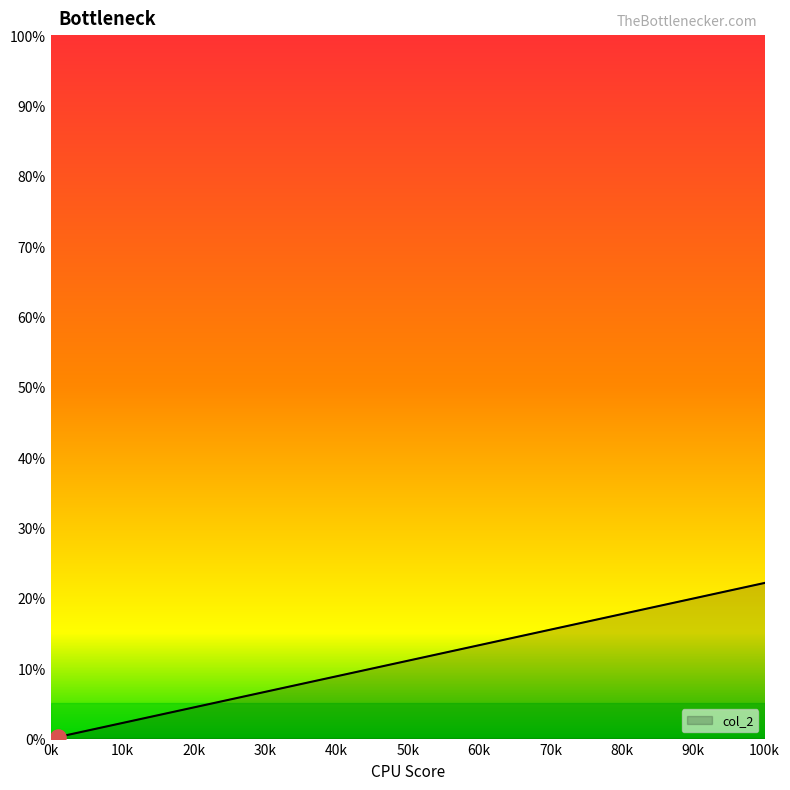

Between 10 and 16, which is larger?

16